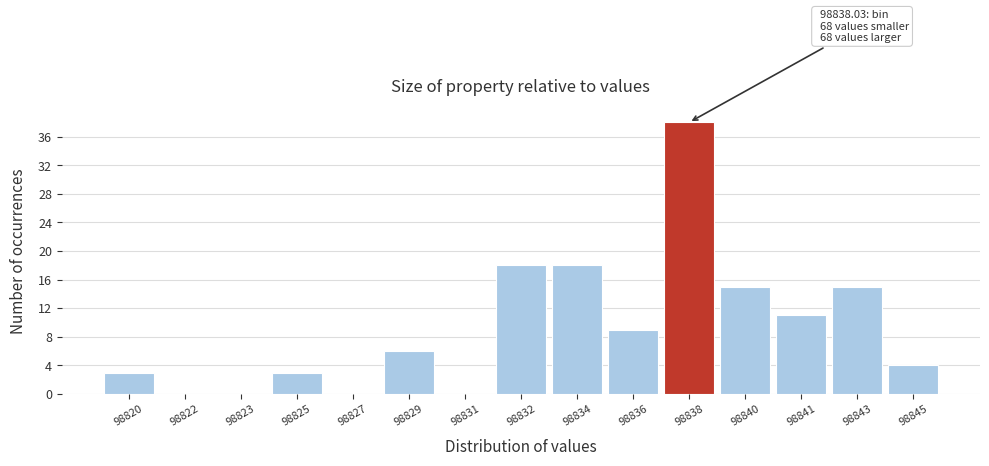

Reading left to right, list all the values displayed in this chart.

98820=3	98822=0	98823=0	98825=3	98827=0	98829=6	98831=0	98832=18	98834=18	98836=9	98838=38	98840=15	98841=11	98843=15	98845=4